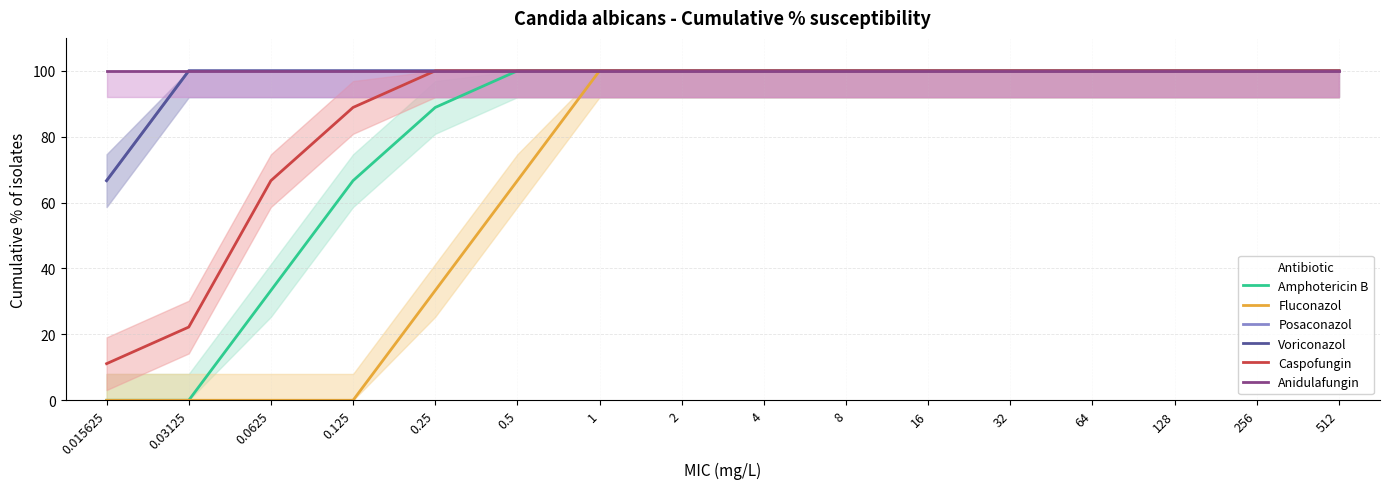

At how many categories does at least one series exceed 60?

16